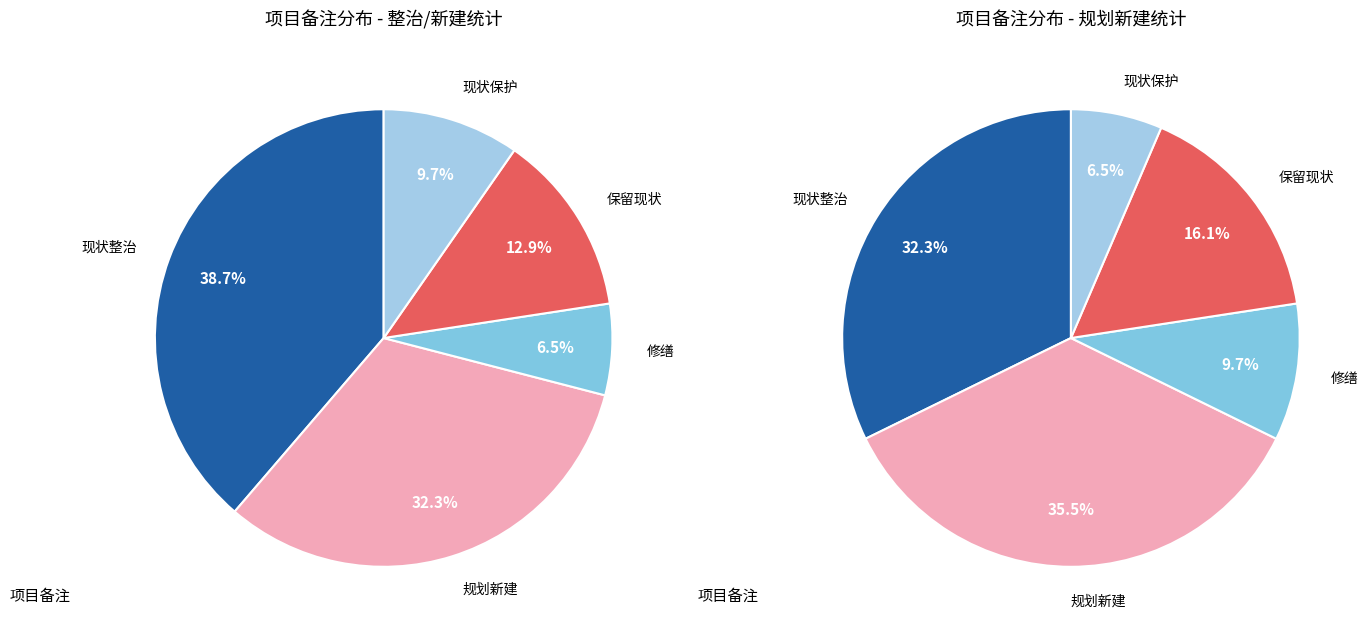

Count the number of slices in the pie.

5